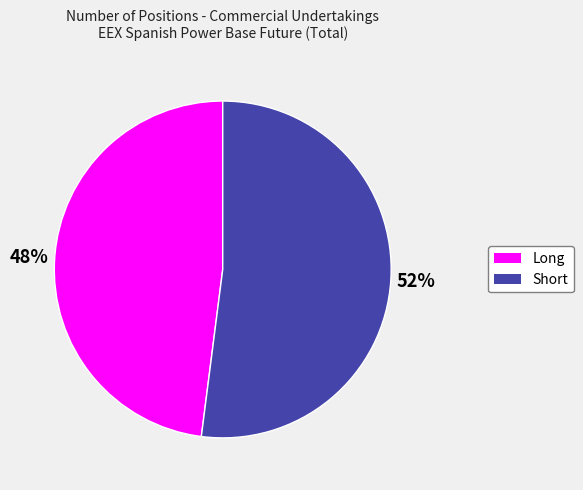

Combined, do Short and Long account for over 50%?

Yes